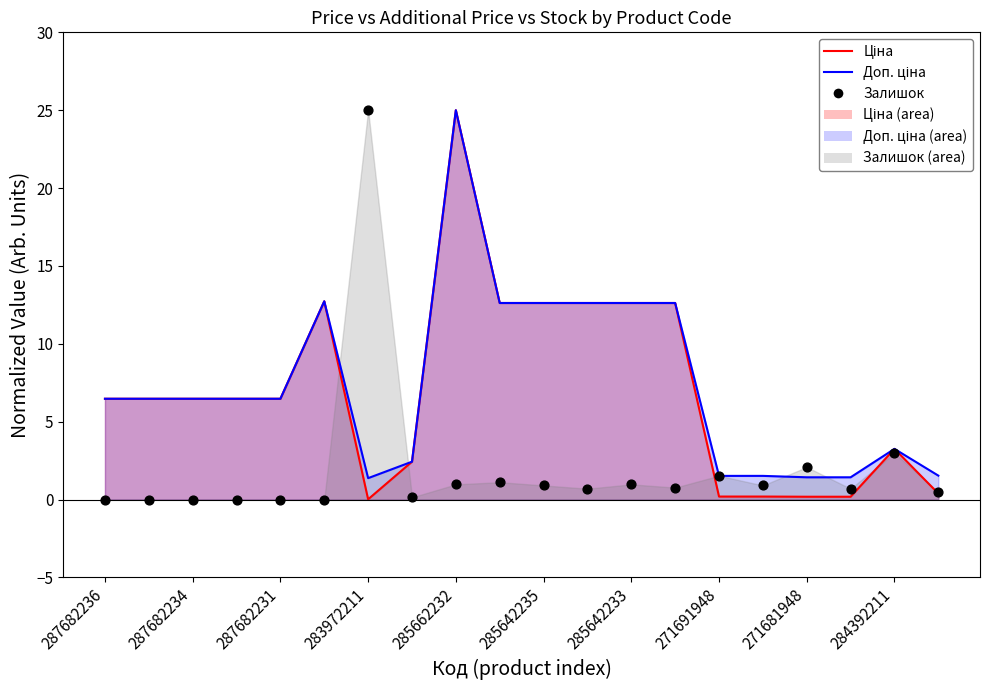

At how many categories does at least one series exceed 16?

2